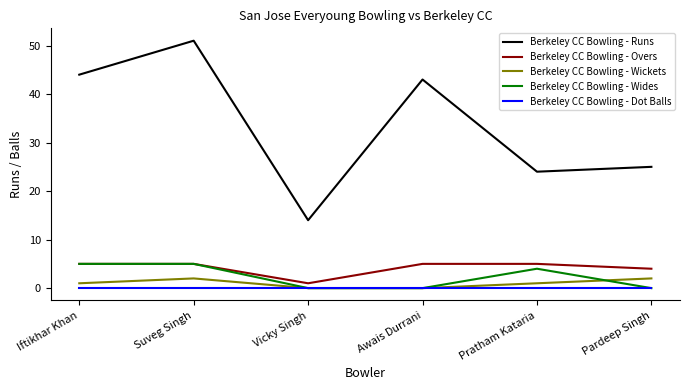

Which label corresponds to the largest value in the chart?

Suveg Singh